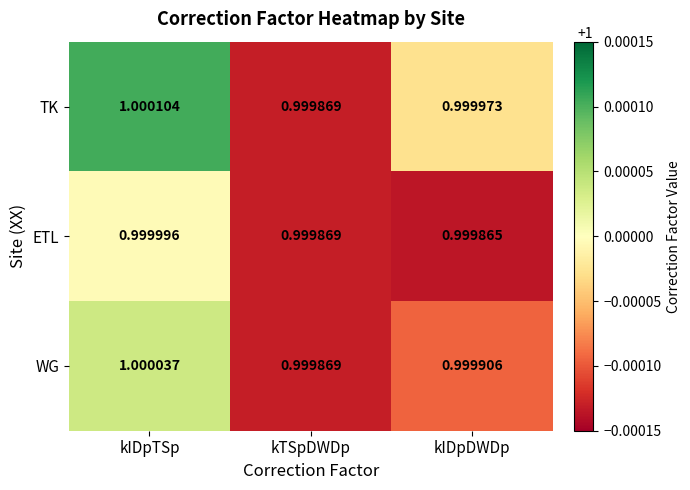

At which category is the sum across all series the highest?

kIDpTSp